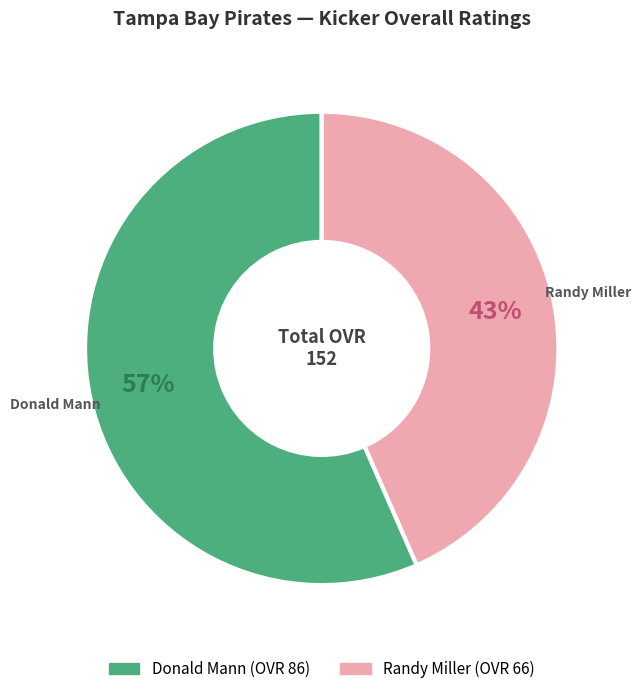

How many slices are in this pie chart?

2